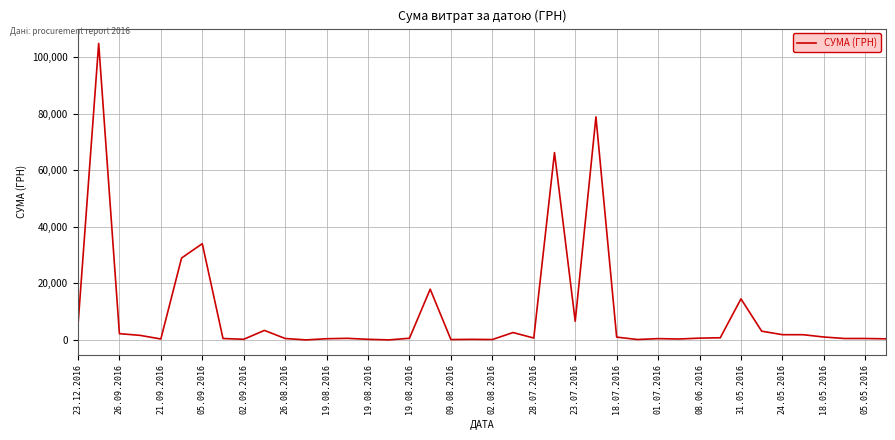

What is the difference between the maximum and minimum values?

104884.1